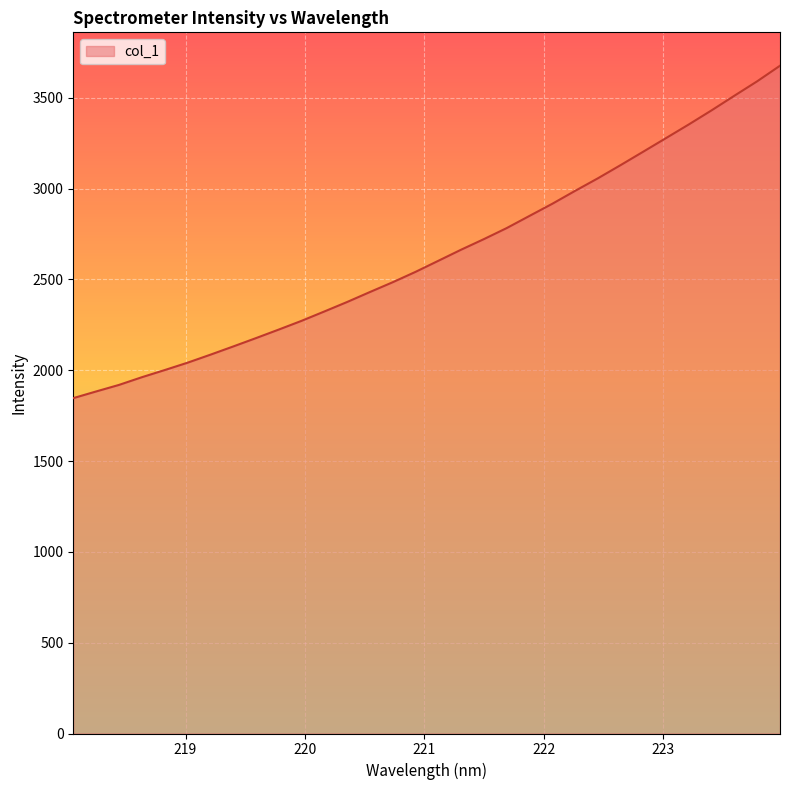

How many categories are shown in the chart?

32